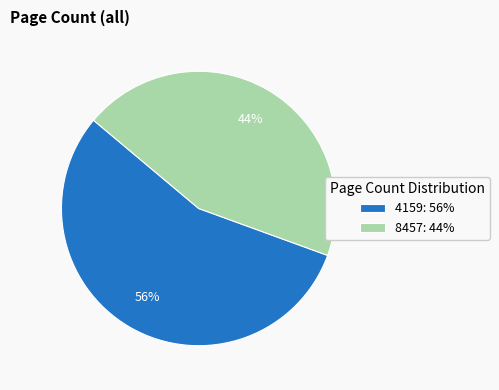

Between 4159 and 8457, which is larger?

4159